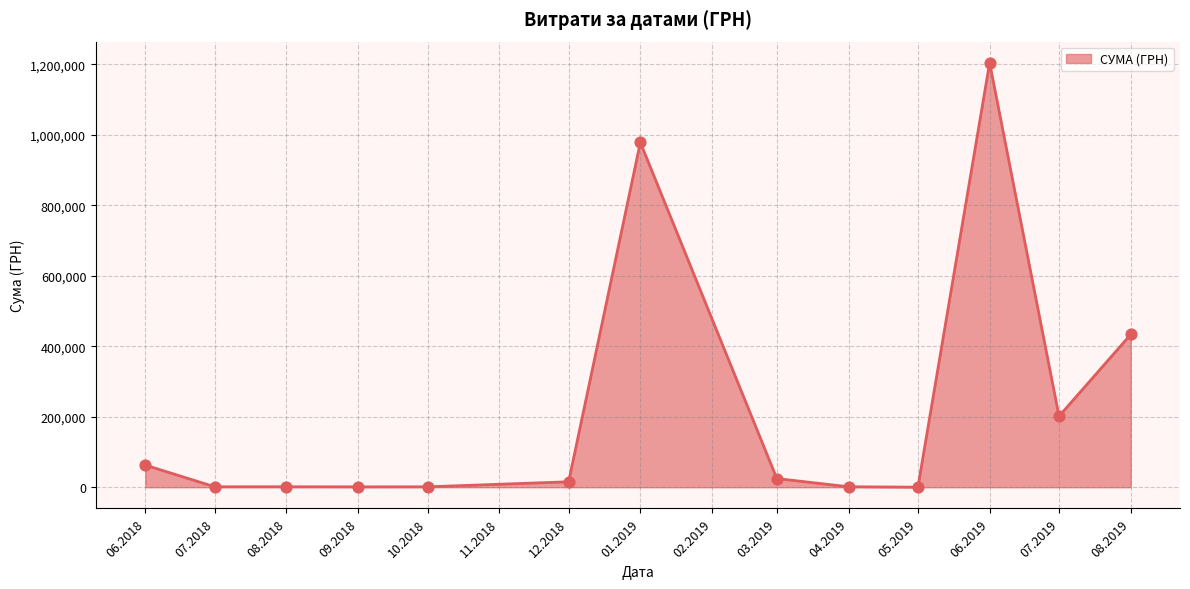

Is it true that the value at 07.2019 is 201447.6?

True